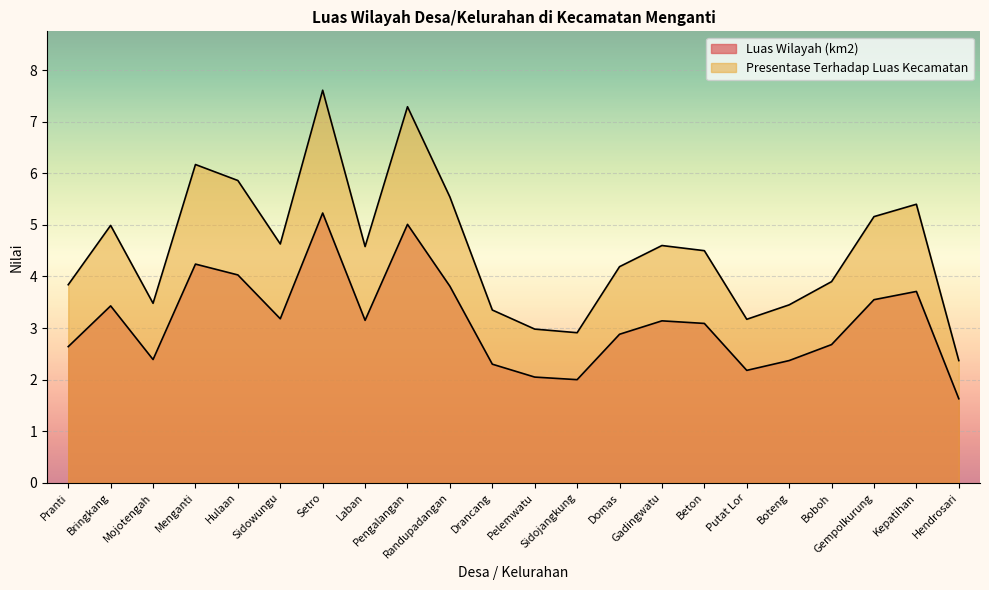

Reading left to right, extract all data points from this chart.

Luas Wilayah (km2): 2.6	3.4	2.4	4.2	4.0	3.2	5.2	3.1	5.0	3.8	2.3	2.0	2.0	2.9	3.1	3.1	2.2	2.4	2.7	3.5	3.7	1.6
Presentase Terhadap Luas Kecamatan: 3.8	5.0	3.5	6.2	5.9	4.6	7.6	4.6	7.3	5.5	3.4	3.0	2.9	4.2	4.6	4.5	3.2	3.5	3.9	5.2	5.4	2.4